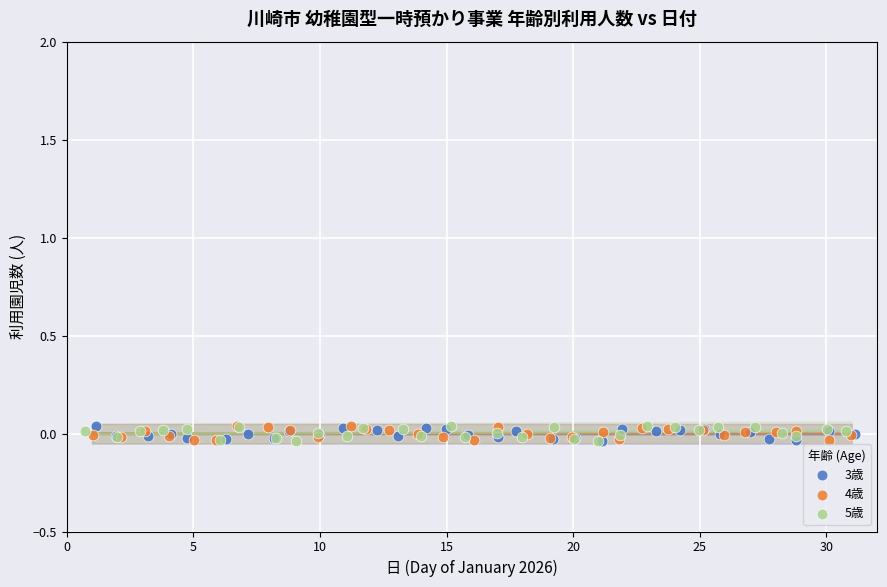

What are all the series names shown in the legend?

3歳, 4歳, 5歳